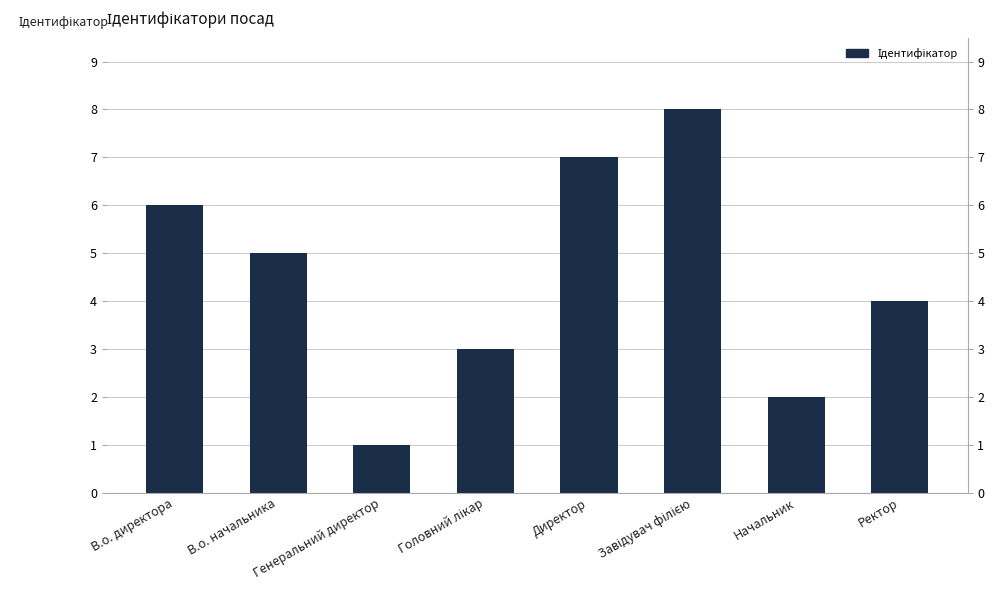

List the labels in order of value, largest first.

Завідувач філією, Директор, В.о. директора, В.о. начальника, Ректор, Головний лікар, Начальник, Генеральний директор